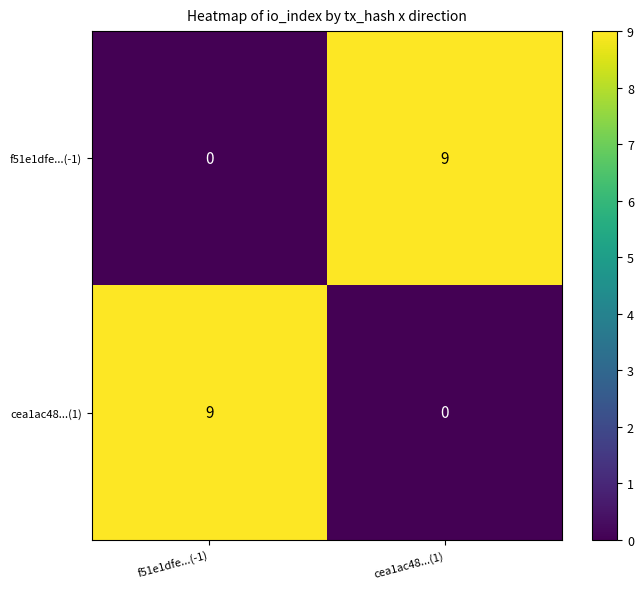

True or false: cea1ac48...(1) has a value of 0 at cea1ac48...(1).

True